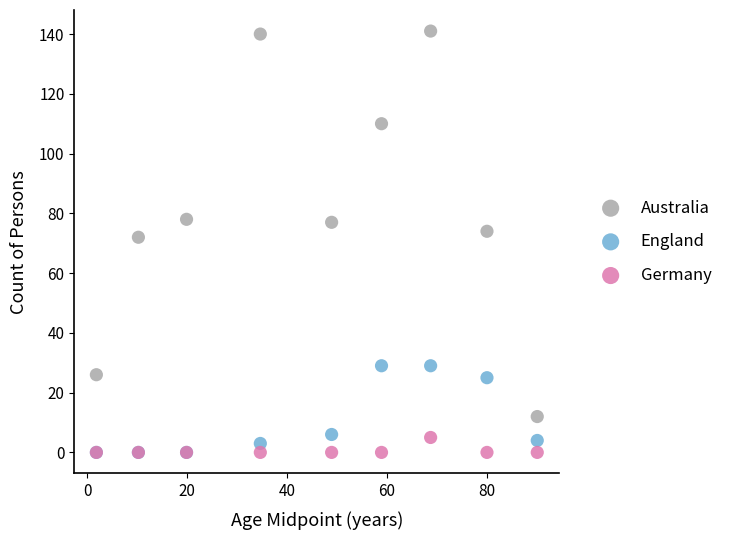

In the England series, what Y value is closest to 14?

6